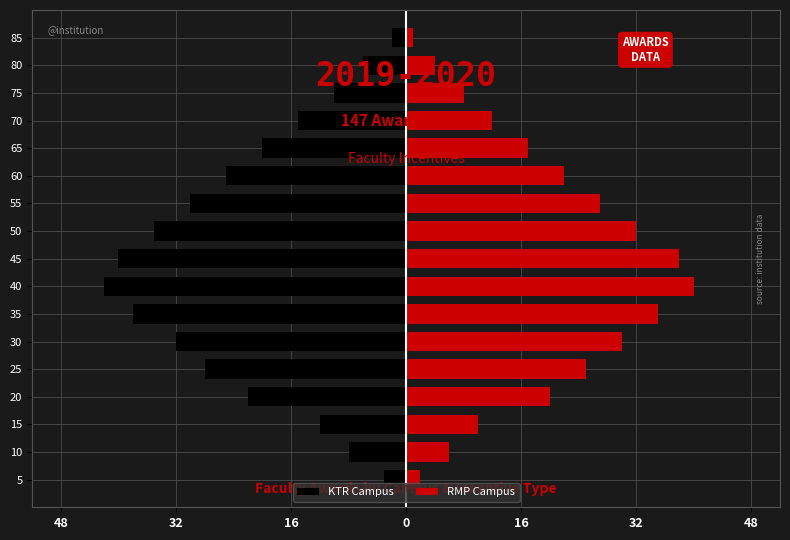

What is the minimum value shown in the chart?

-42